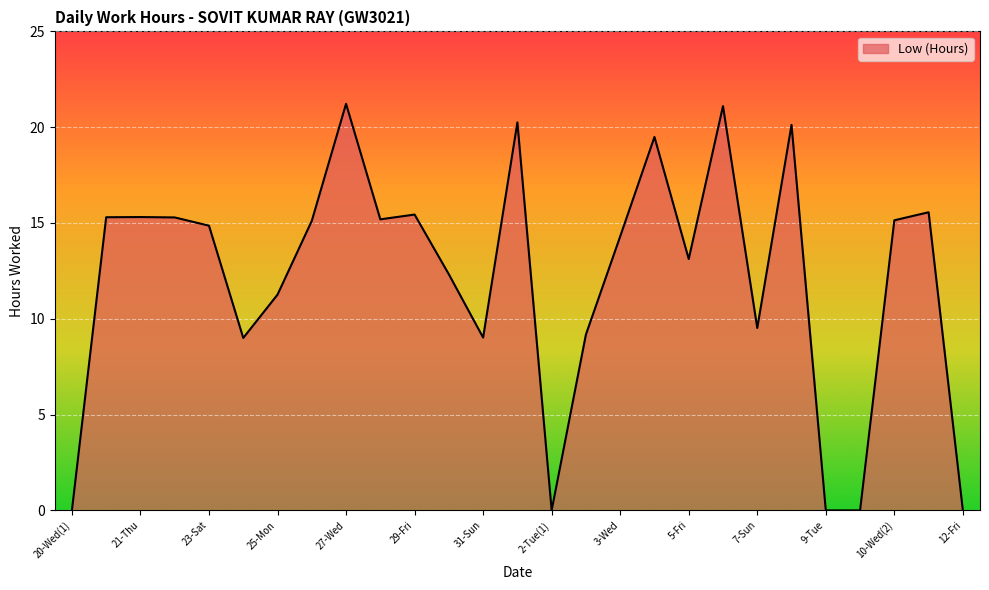

What is the maximum value shown in the chart?

21.2